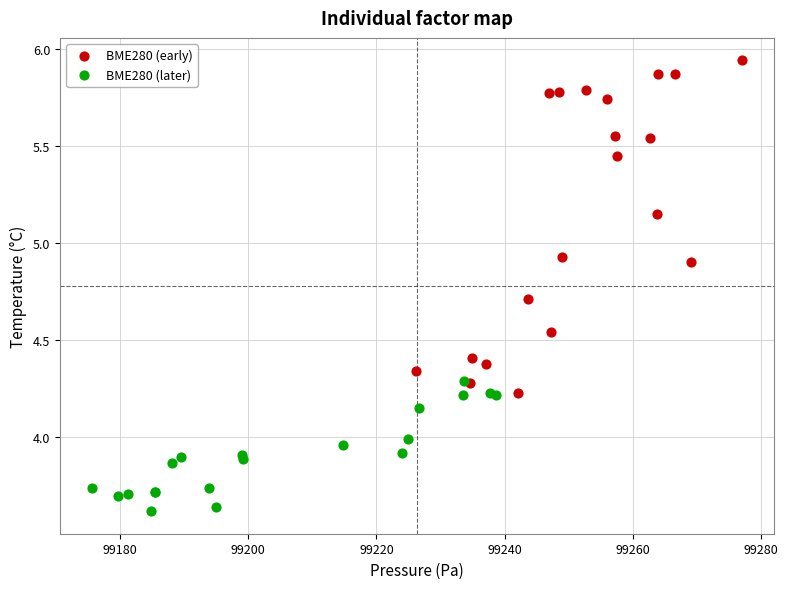

Which series has the largest Y range (max minus min)?

BME280 (early)